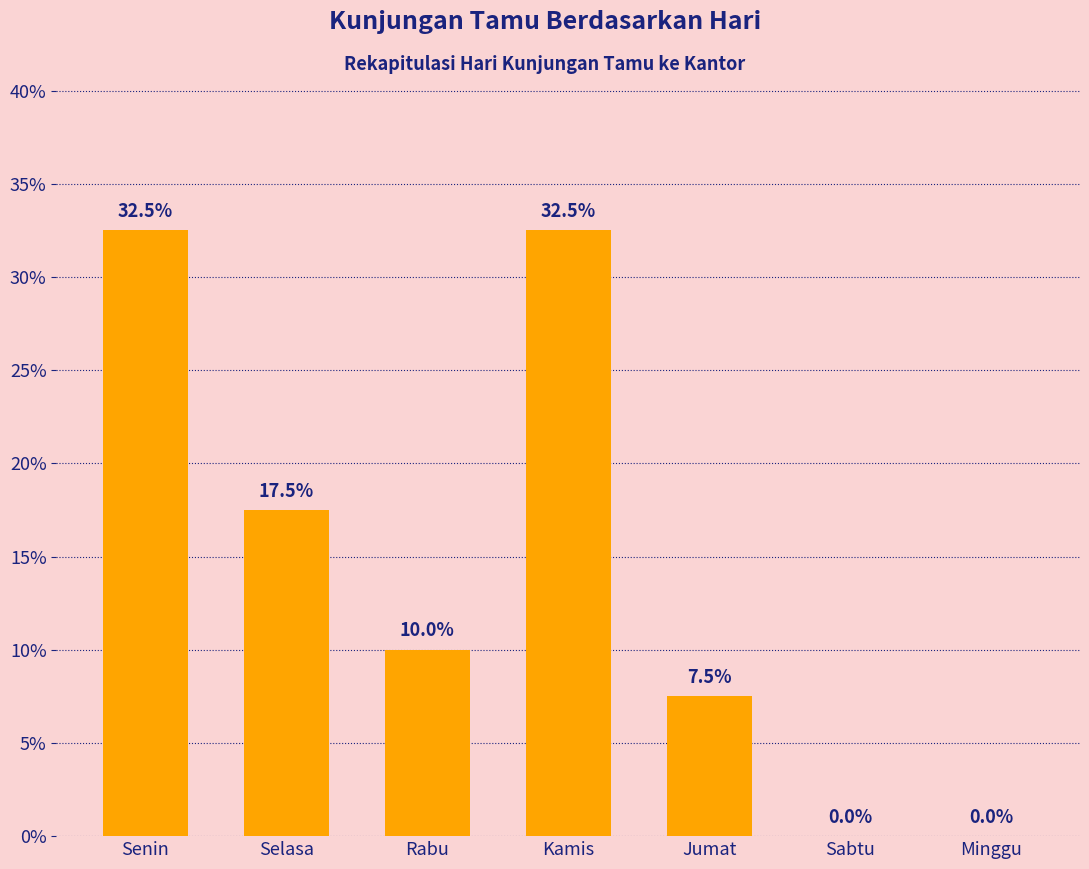

How many values are above zero?

5